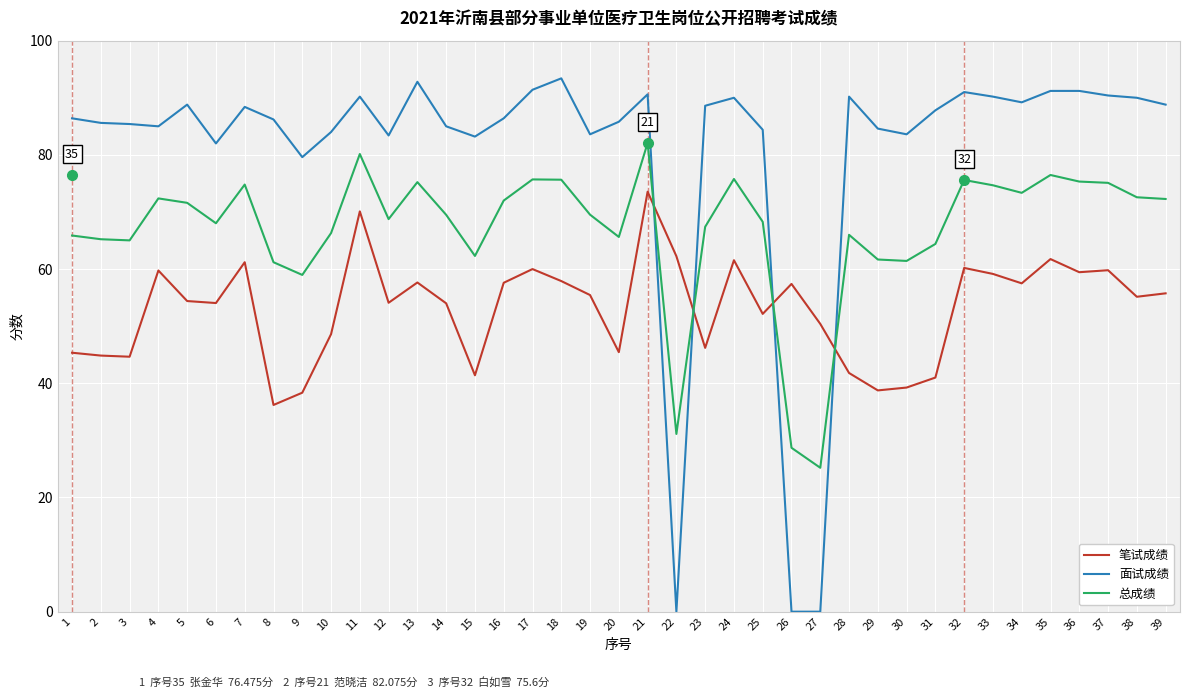

How many categories are shown in the chart?

39